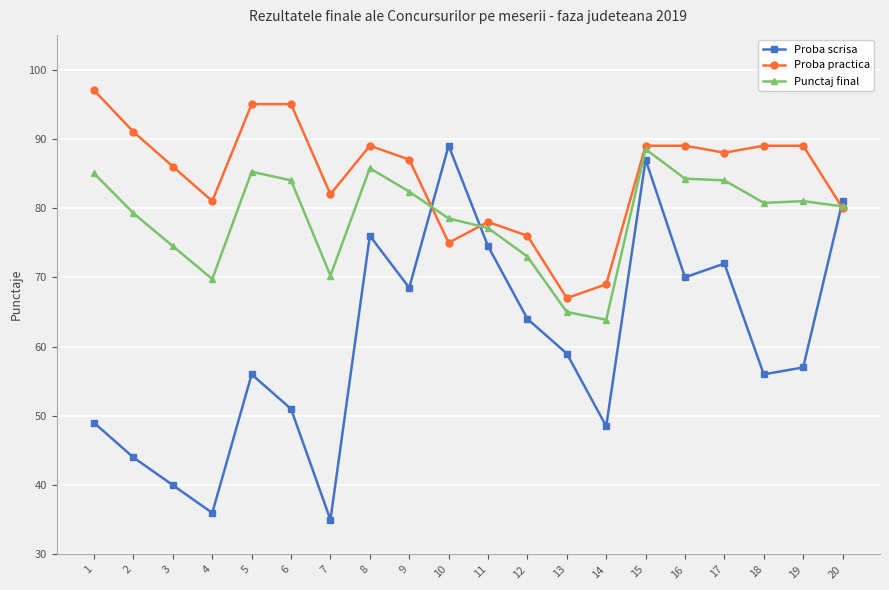

How many interior local valleys does the Proba scrisa series have?

6